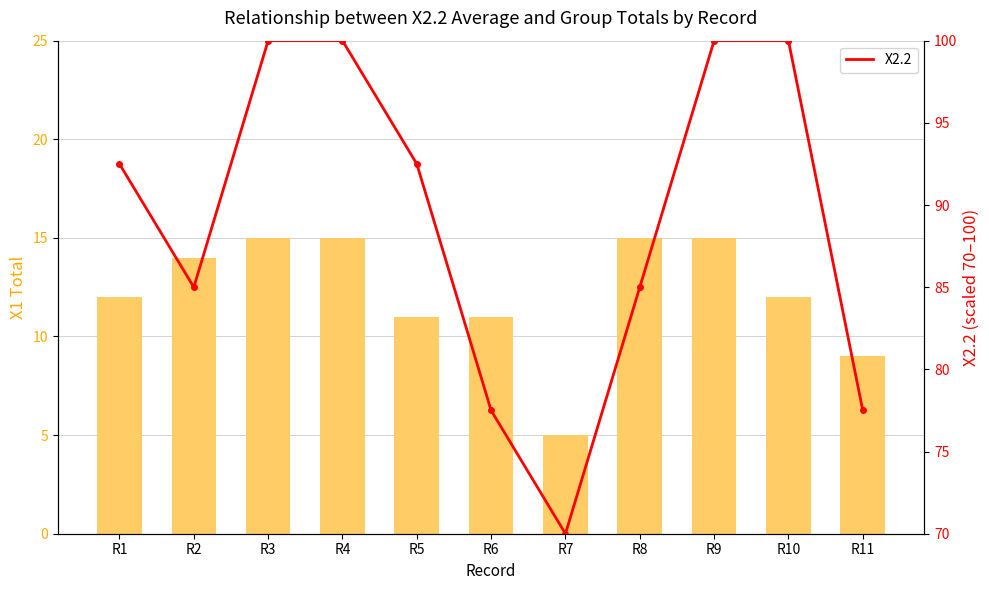

Rank the series at R4 from lowest to highest value.

X1_Total, X2.2